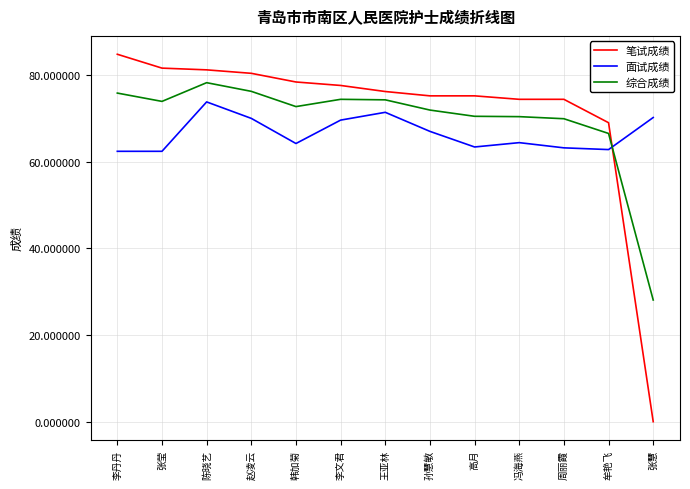

Is it true that 面试成绩 equals 73.8 at 陈晓艺?

True